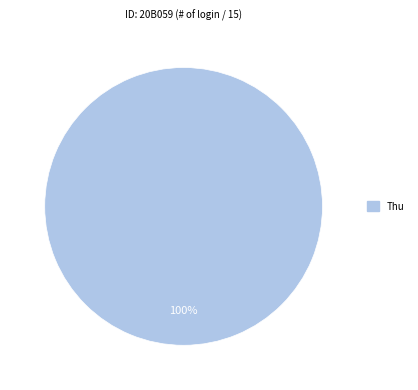

Does Thu account for over 50% of the chart?

Yes